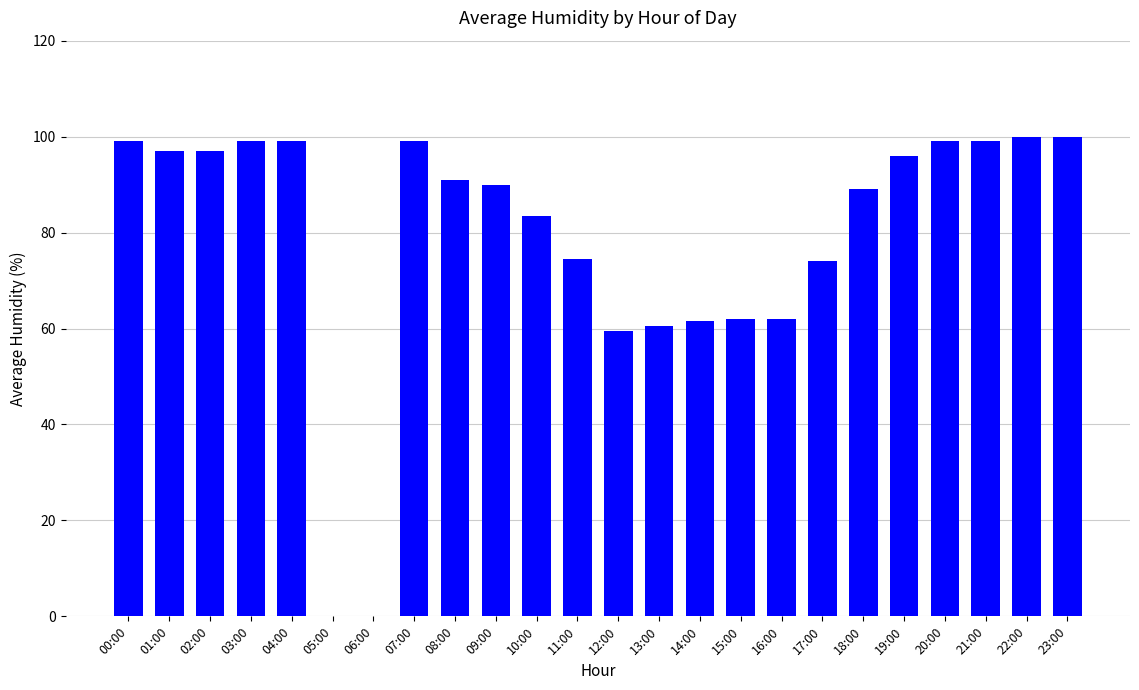

Reading left to right, what are all the values shown in this chart?

00:00=99.0	01:00=97.0	02:00=97.0	03:00=99.0	04:00=99.0	05:00=0.0	06:00=0.0	07:00=99.0	08:00=91.0	09:00=90.0	10:00=83.5	11:00=74.5	12:00=59.5	13:00=60.5	14:00=61.5	15:00=62.0	16:00=62.0	17:00=74.0	18:00=89.0	19:00=96.0	20:00=99.0	21:00=99.0	22:00=100.0	23:00=100.0